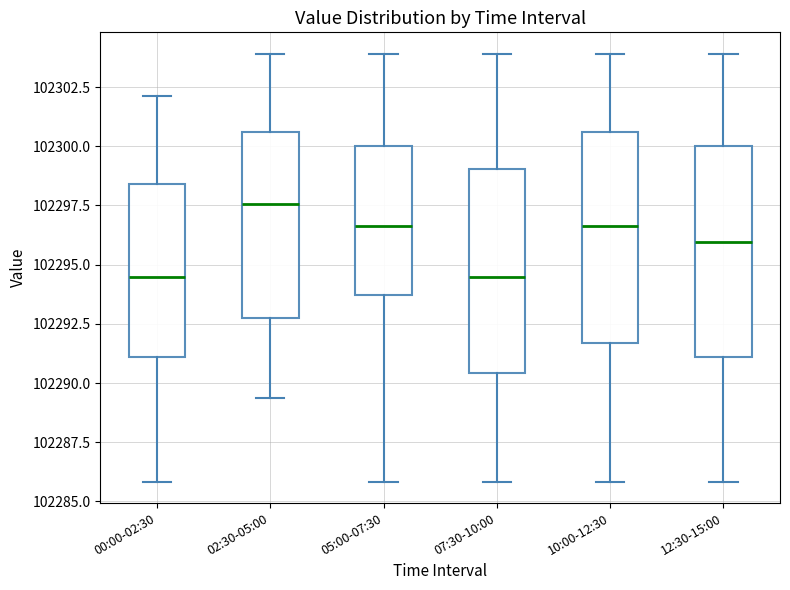

Reading left to right, read every box against the y-axis: the position of its median line, the range the box covers, and the ends of its whiskers. The values are not printed on the chart, so give them approximately, as read against the axis.

00:00-02:30: median 102294.5, box 102291.0 to 102298.5, whiskers 102286.0 to 102302.0
02:30-05:00: median 102297.5, box 102293.0 to 102300.5, whiskers 102289.5 to 102304.0
05:00-07:30: median 102296.5, box 102293.5 to 102300.0, whiskers 102286.0 to 102304.0
07:30-10:00: median 102294.5, box 102290.5 to 102299.0, whiskers 102286.0 to 102304.0
10:00-12:30: median 102296.5, box 102291.5 to 102300.5, whiskers 102286.0 to 102304.0
12:30-15:00: median 102296.0, box 102291.0 to 102300.0, whiskers 102286.0 to 102304.0